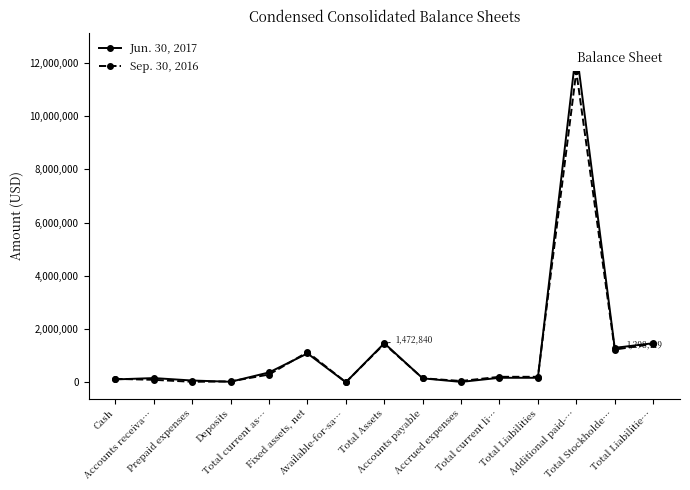

What is the difference between the highest and lowest values at Total Liabilities?

37192